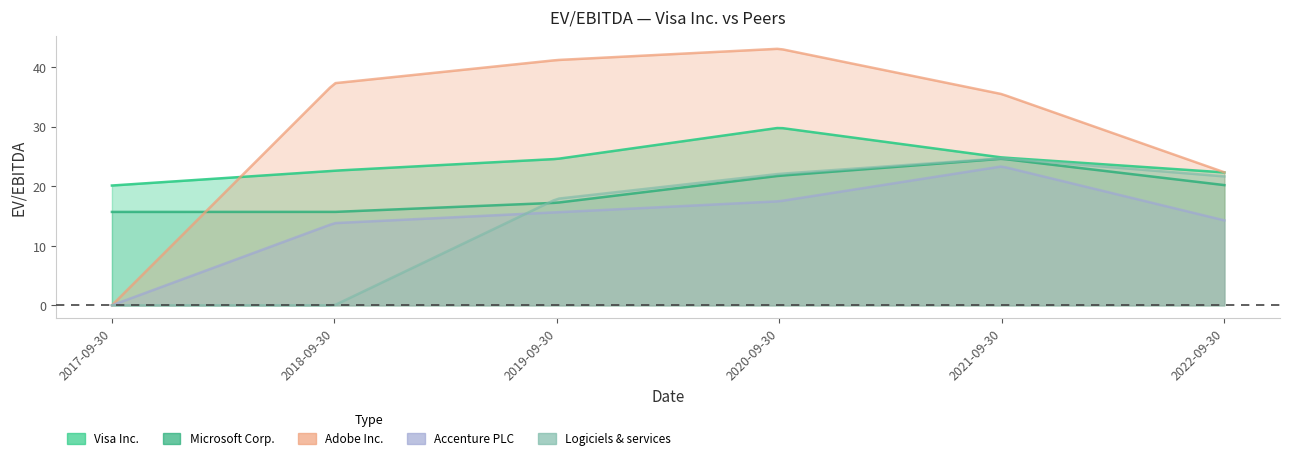

Read the Visa Inc. value at 2018-09-30.

22.6